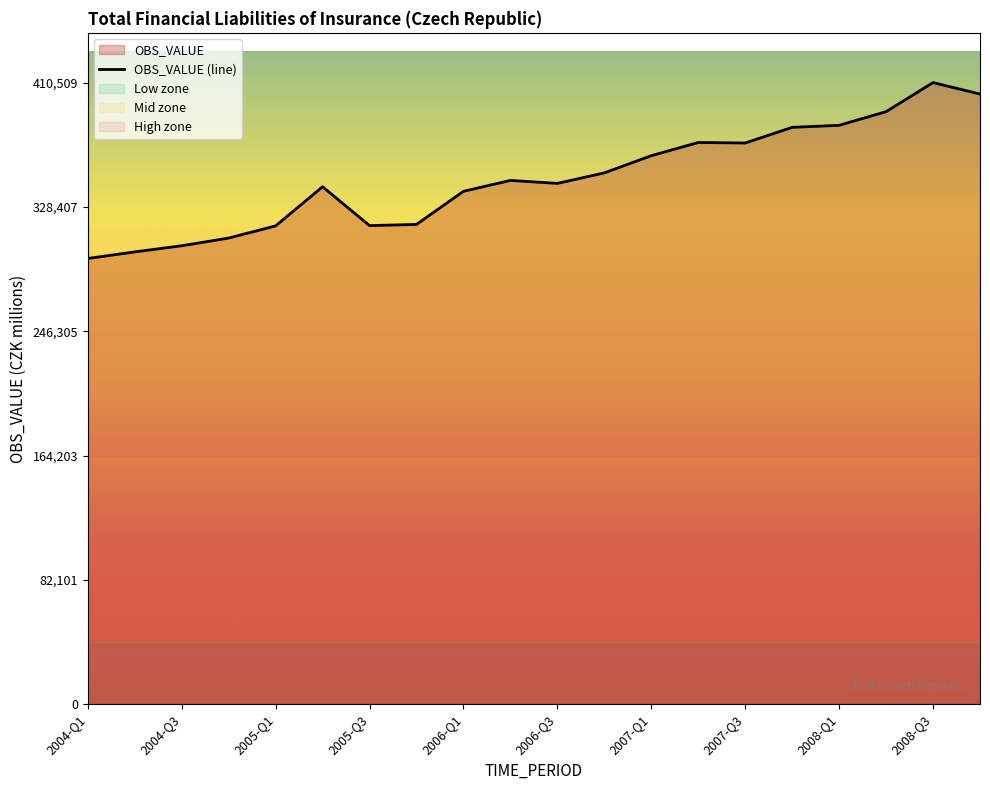

Reading left to right, transcribe all the data shown in this chart.

2004-Q1=294336	2004-Q2=298683	2004-Q3=302734	2004-Q4=307810	2005-Q1=315853	2005-Q2=341703	2005-Q3=316047	2005-Q4=316830	2006-Q1=338683	2006-Q2=345888	2006-Q3=343920	2006-Q4=350862	2007-Q1=362217	2007-Q2=370941	2007-Q3=370601	2007-Q4=380933	2008-Q1=382287	2008-Q2=391295	2008-Q3=410509	2008-Q4=402935